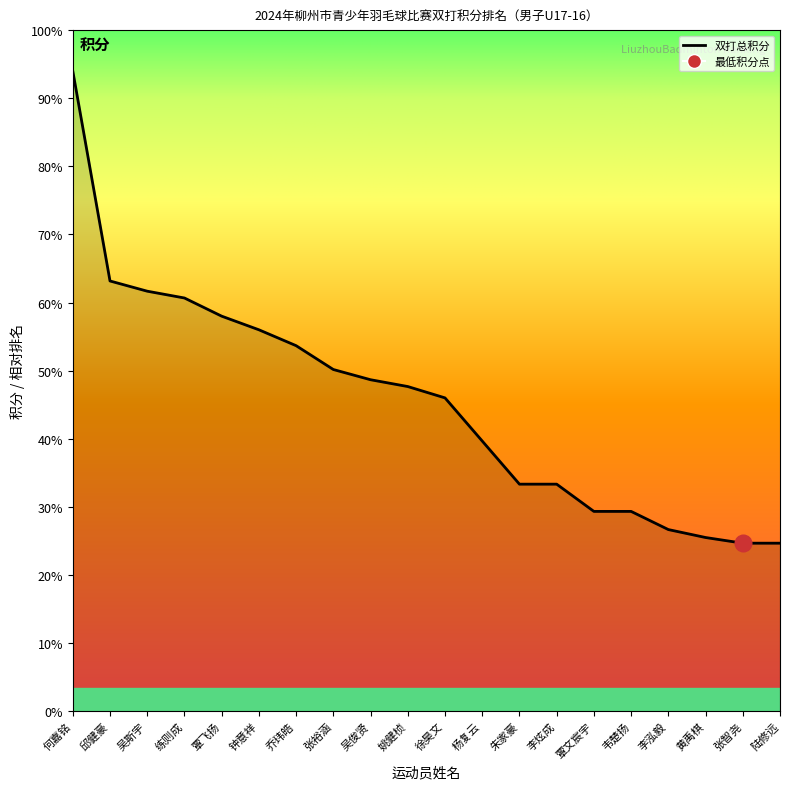

Does the chart have visible grid lines?

No